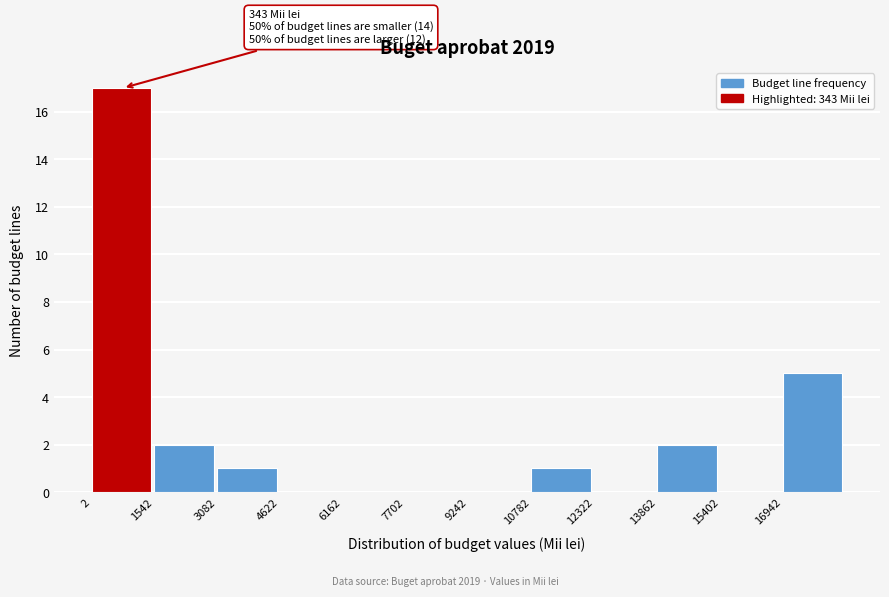

Over which range of the x-axis is the bar tallest?

0 to 1600